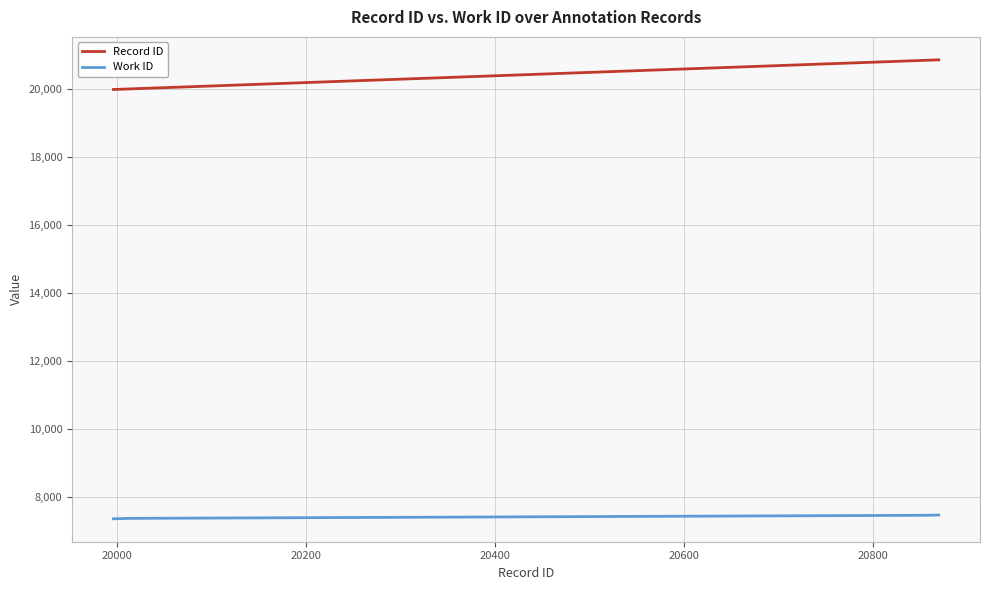

True or false: Record ID and Work ID intersect in this chart.

False